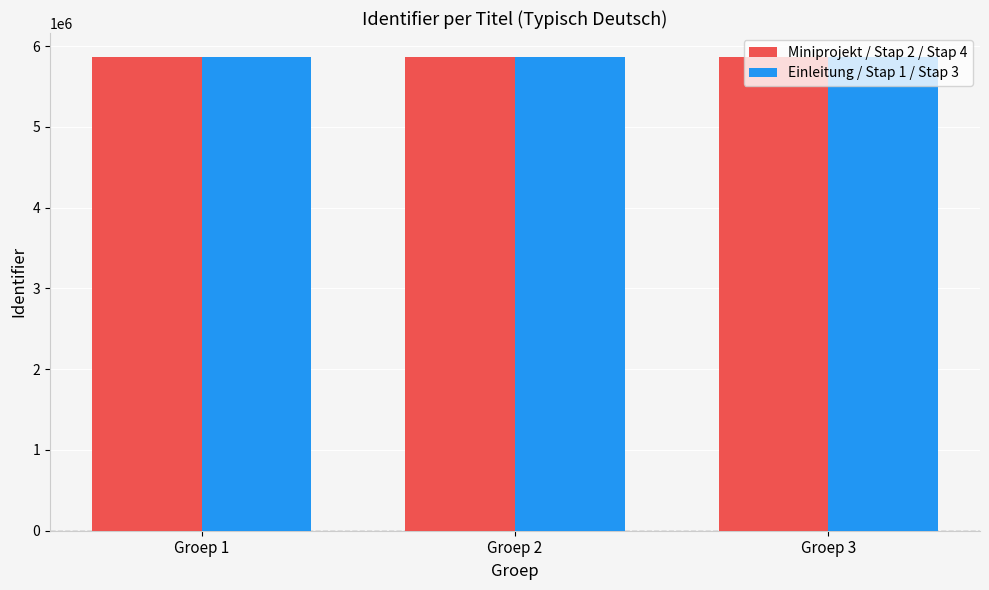

Is it true that Einleitung / Stap 1 / Stap 3 equals 5869991 at Groep 1?

True